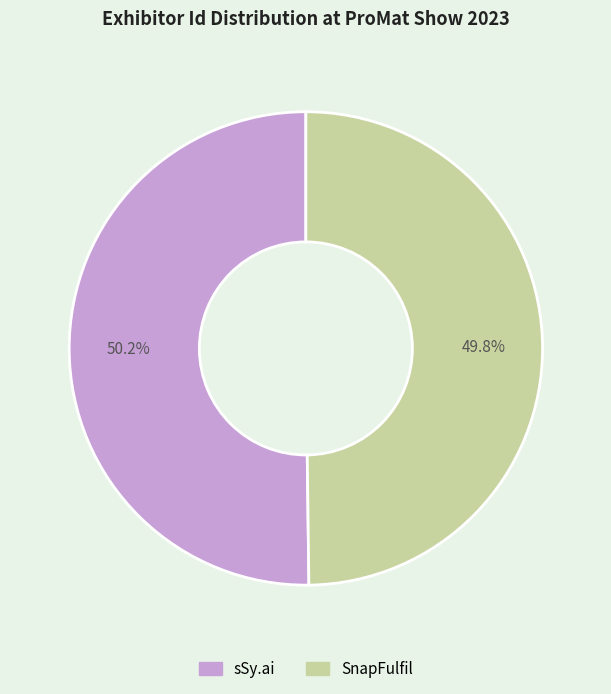

True or false: sSy.ai accounts for 40% of the total.

False